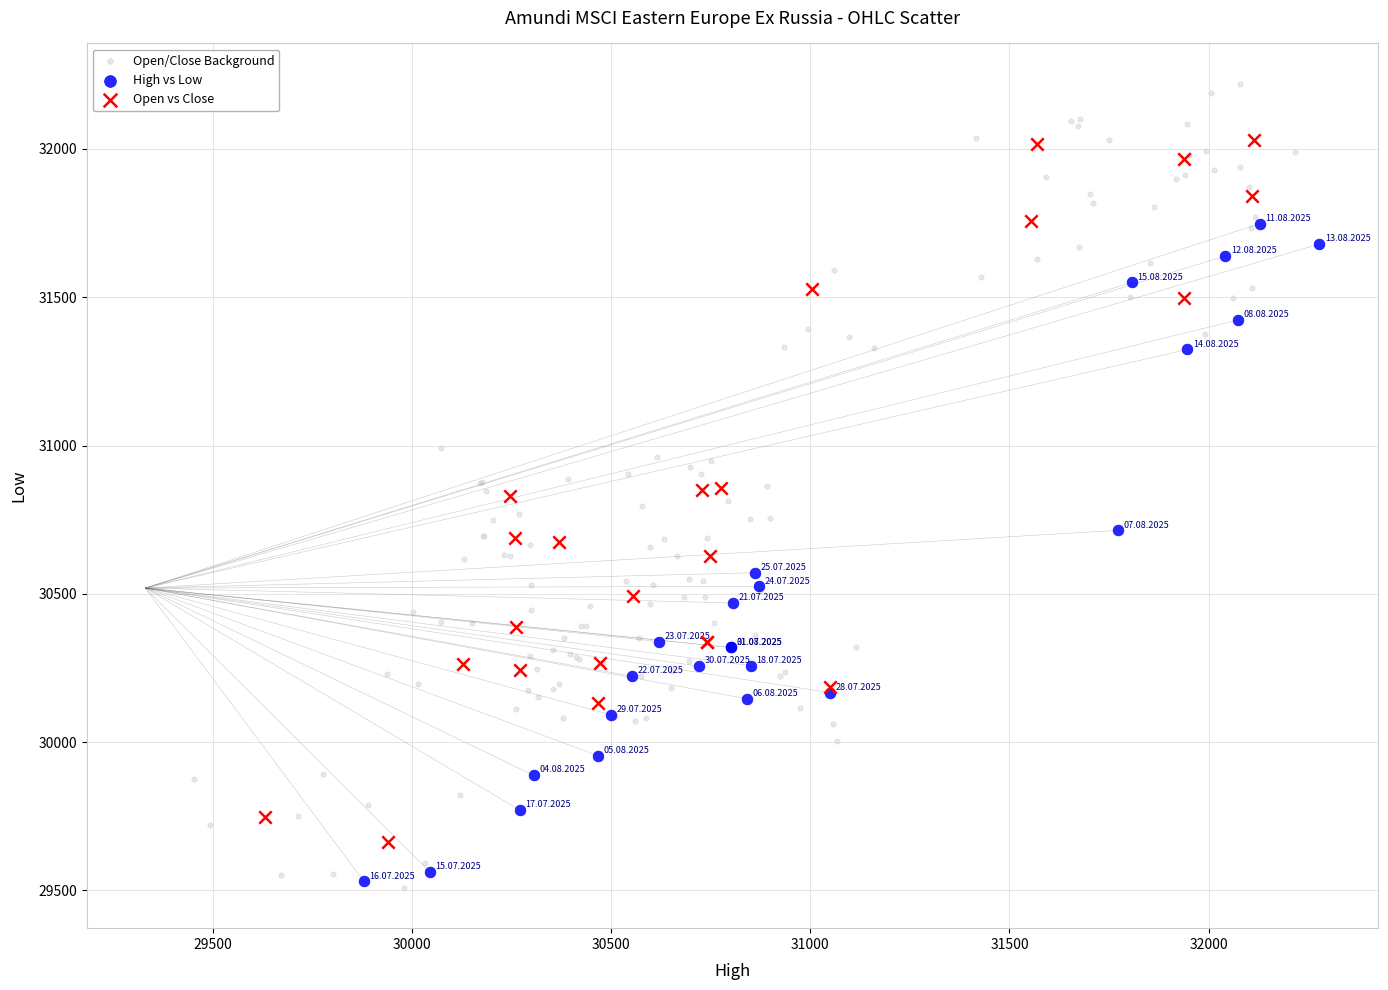

Which series has the widest spread of Y values?

Open/Close Background